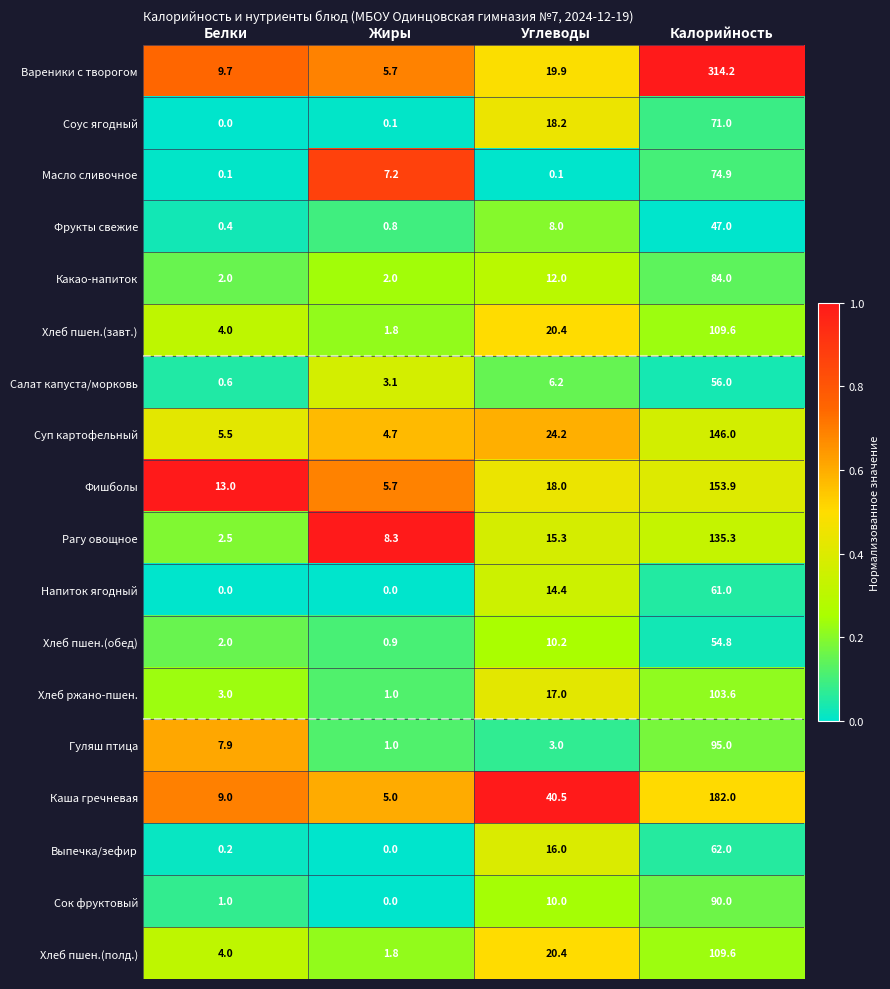

List the labels in order of Хлеб пшен.(завт.) value, smallest first.

Жиры, Белки, Углеводы, Калорийность